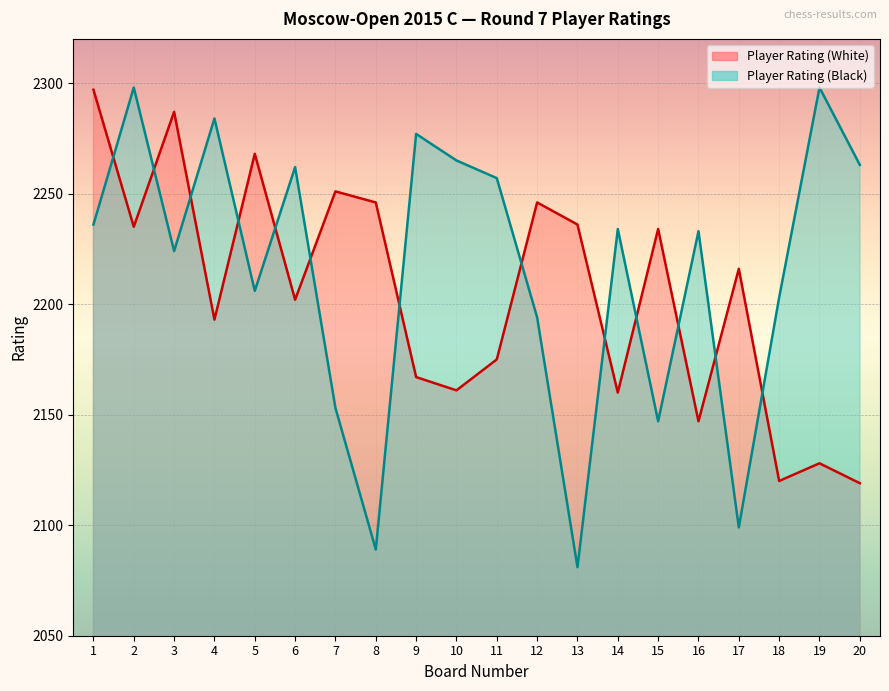

At 15, list the series in order from largest to smallest.

Player Rating (White), Player Rating (Black)